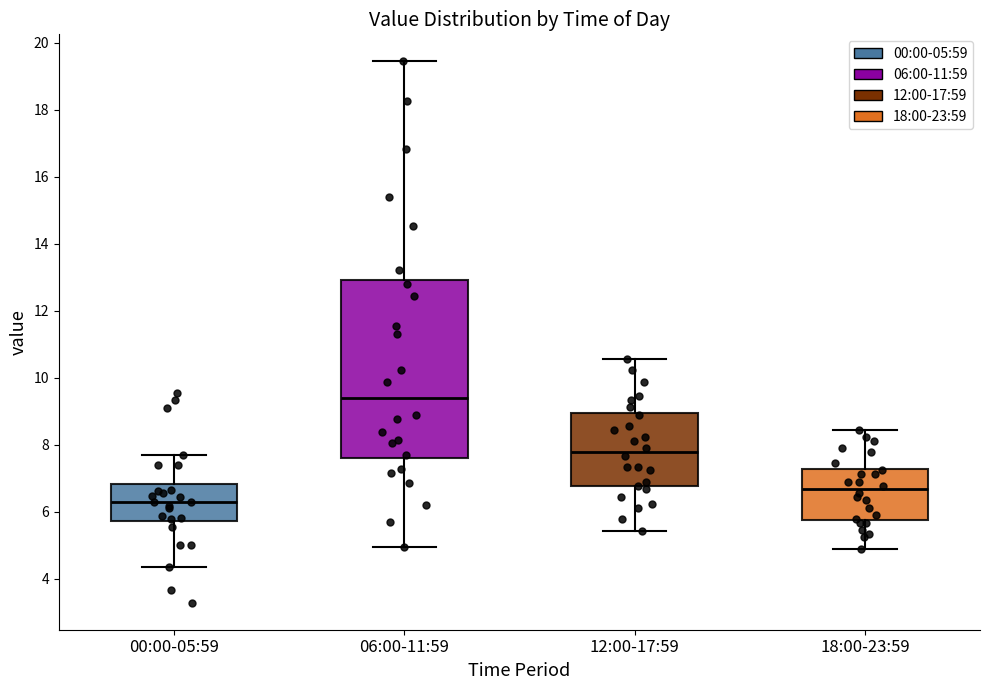

Where does the upper whisker of the box for 12:00-17:59 end on the y-axis? The values are not printed on the chart, so give them approximately, as read against the axis.

10.6